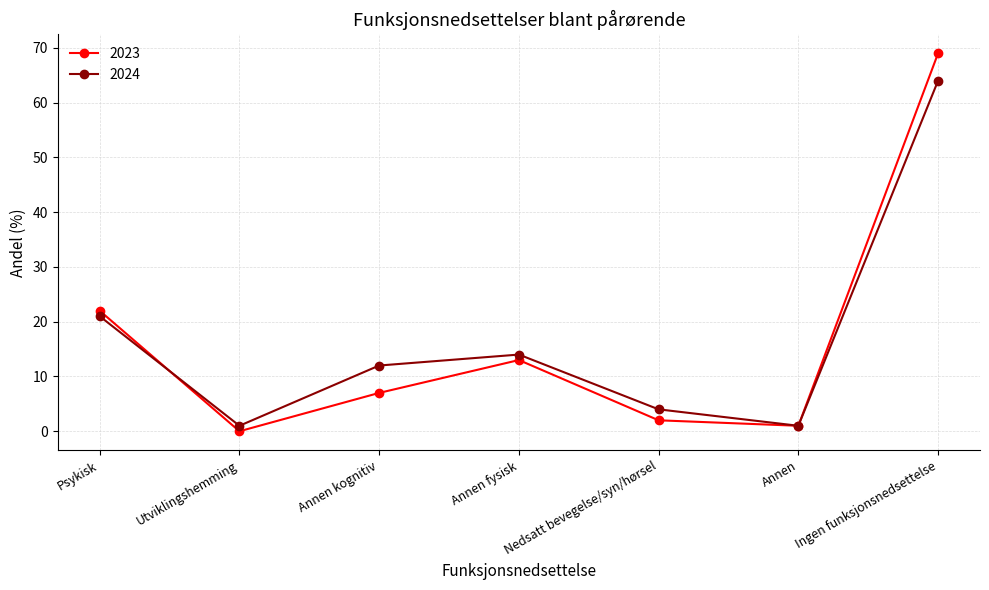

Is the value of 2023 at Annen kognitiv greater than the value of 2024 at Nedsatt bevegelse/syn/hørsel?

Yes